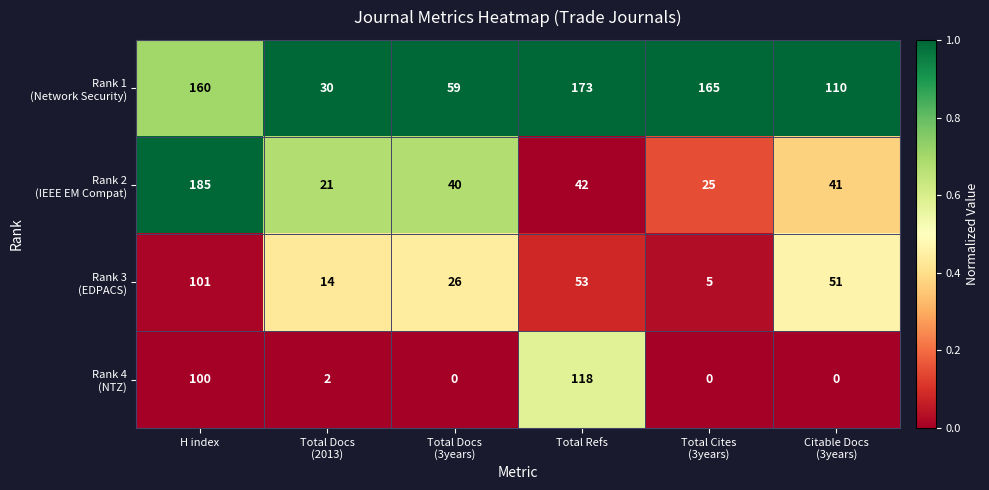

What is the total value across all series at H index?

546